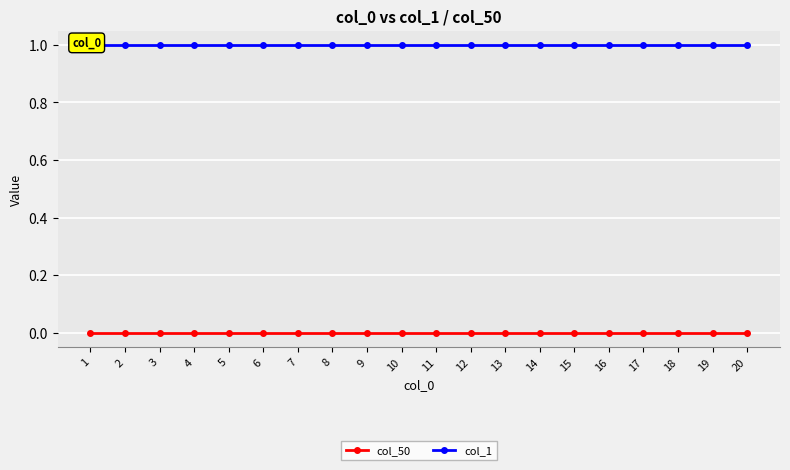

Reading left to right, what are all the values shown in this chart?

col_50: 0	0	0	0	0	0	0	0	0	0	0	0	0	0	0	0	0	0	0	0
col_1: 1	1	1	1	1	1	1	1	1	1	1	1	1	1	1	1	1	1	1	1